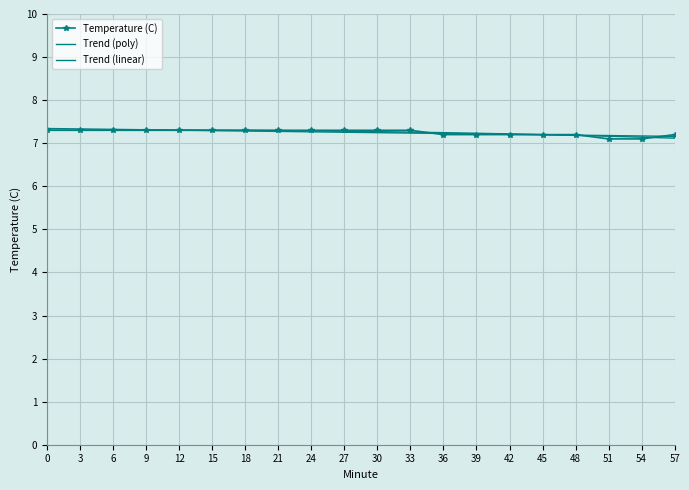

What is the approximate value at 9?

7.3